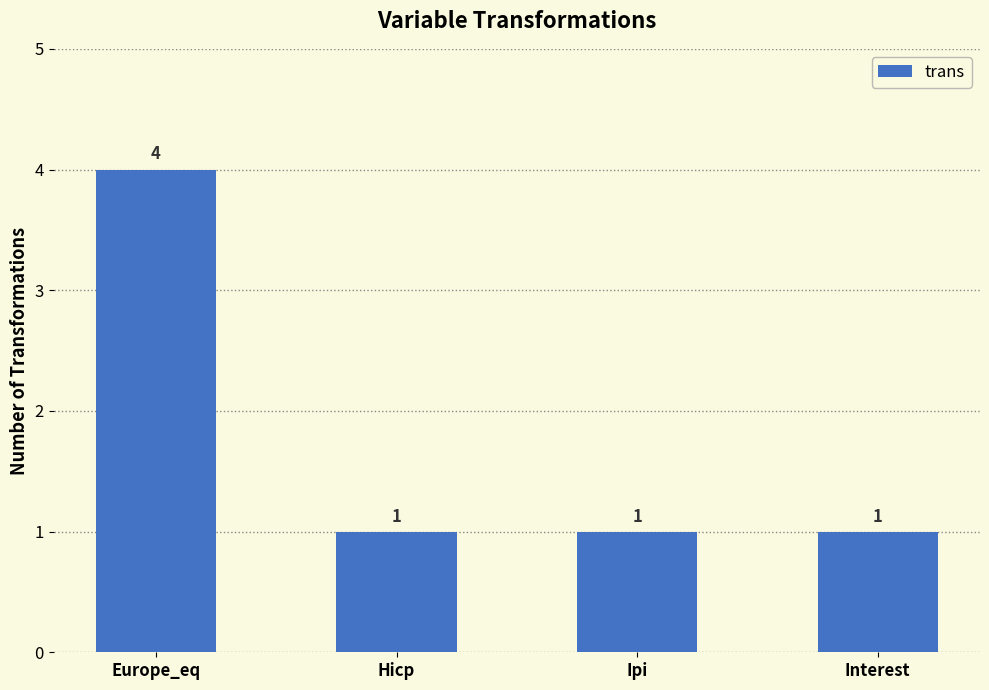

What is the sum of the values at Hicp and Interest?

2